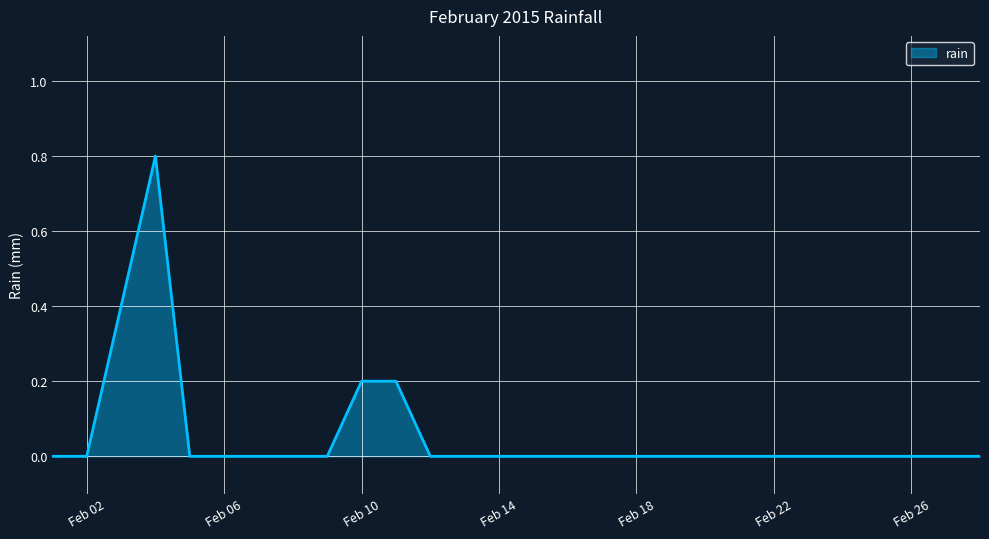

What is the difference between the maximum and minimum values?

0.8